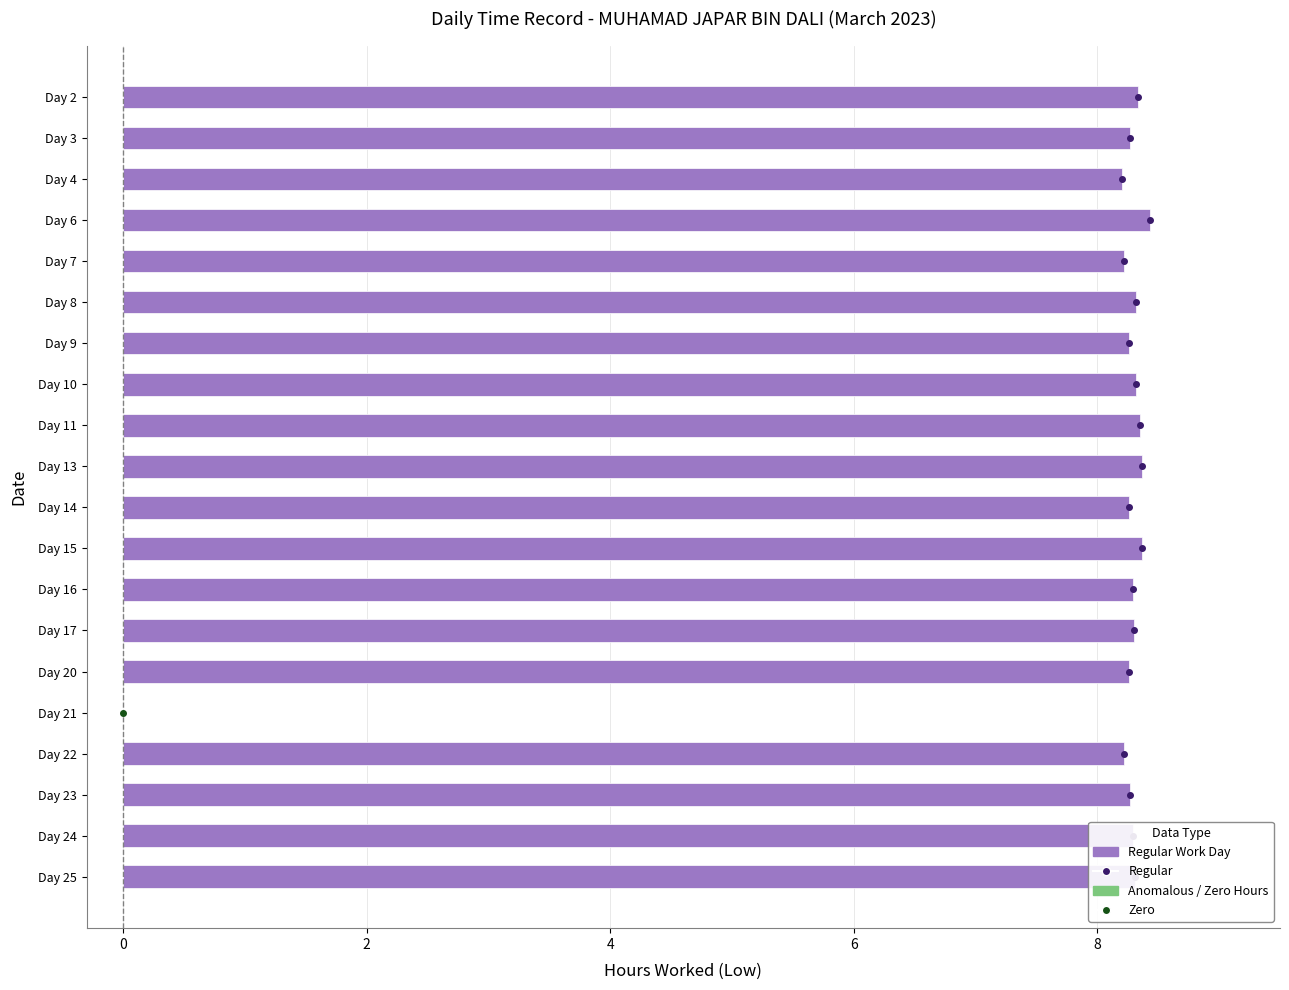

At which label is the value closest to 4?

Day 21